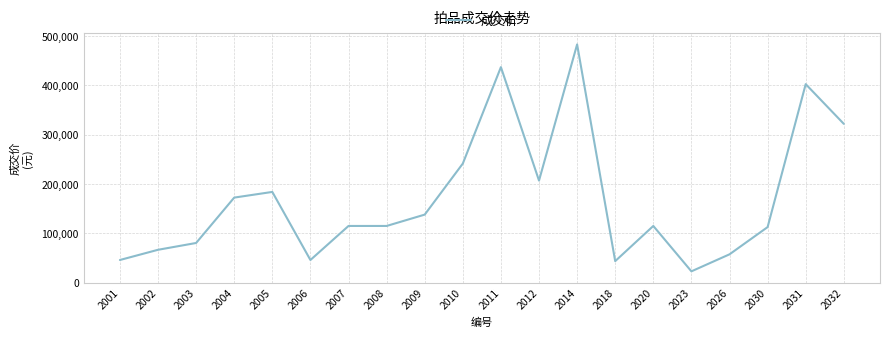

Is it true that the value at 2014 is 168635?

False